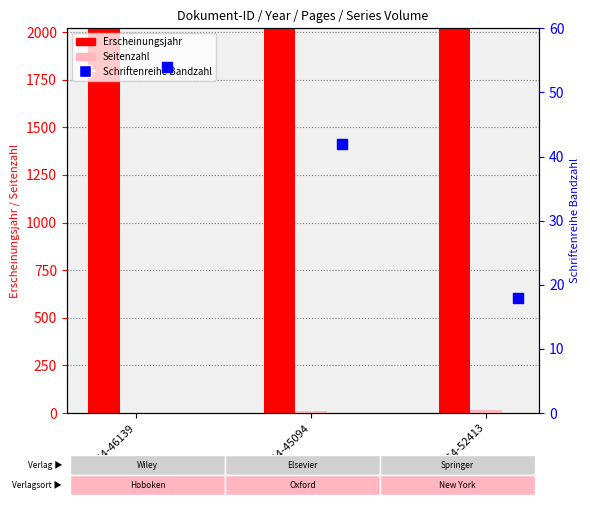

At which category is the sum across all series the highest?

OPUS4-46139